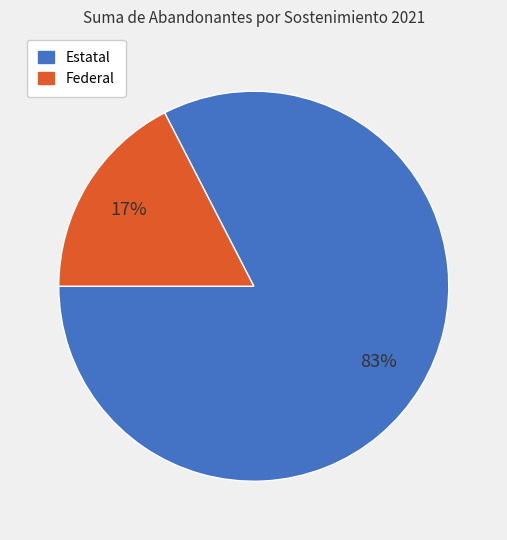

Does Estatal account for over 50% of the chart?

Yes